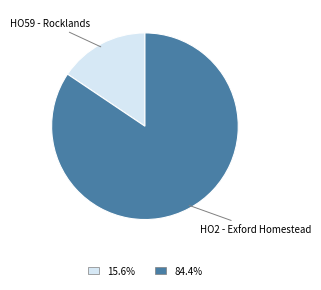

Is there a majority slice in this chart?

Yes